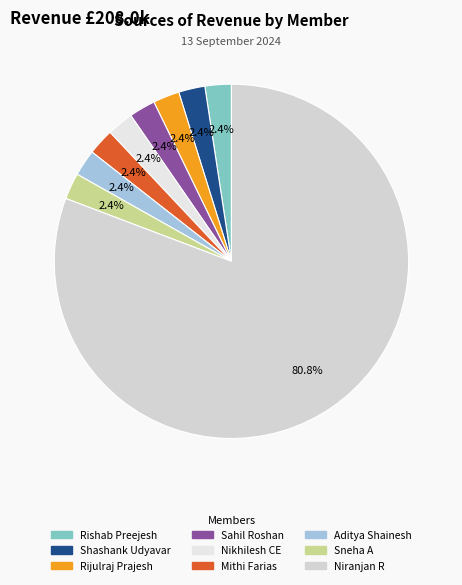

True or false: Sneha A accounts for 2% of the total.

True